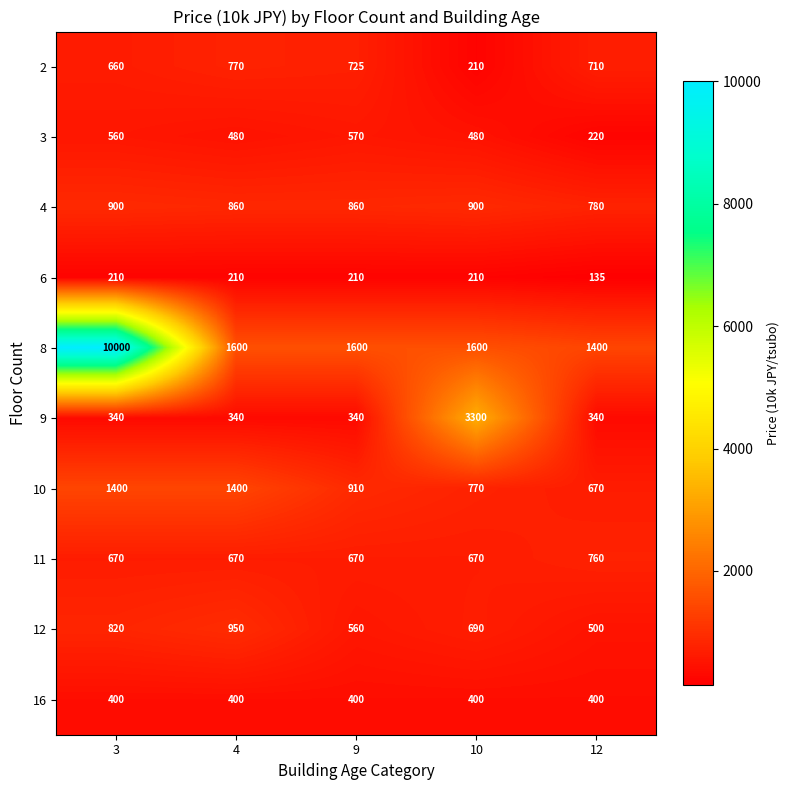

The value of 6 at 10 is 93. True or false?

False